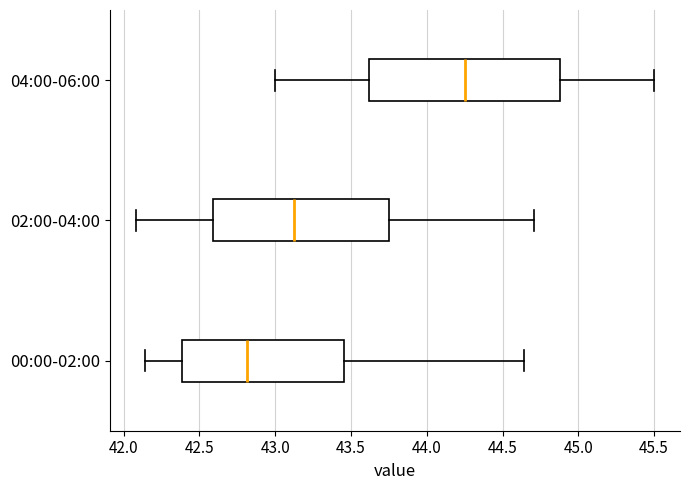

Reading bottom to top, read every box against the x-axis: the position of its median line, the range the box covers, and the ends of its whiskers. The values are not printed on the chart, so give them approximately, as read against the axis.

00:00-02:00: median 42.80, box 42.40 to 43.45, whiskers 42.15 to 44.65
02:00-04:00: median 43.15, box 42.60 to 43.75, whiskers 42.10 to 44.70
04:00-06:00: median 44.25, box 43.60 to 44.90, whiskers 43.00 to 45.50